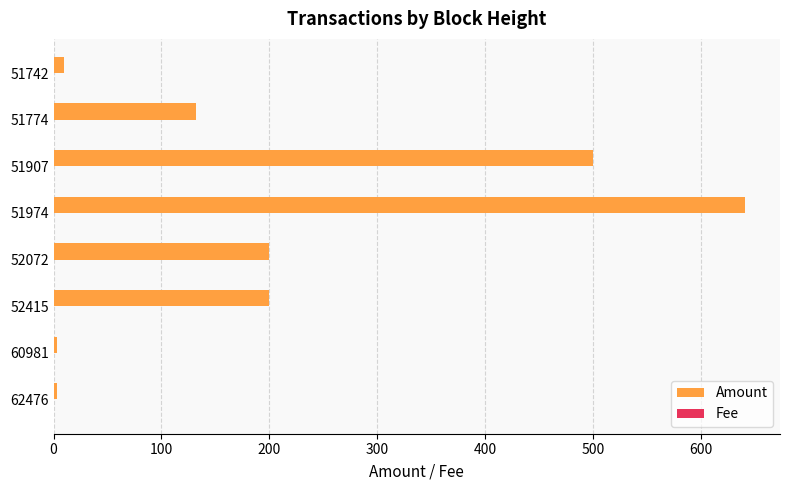

Which series has the largest total across all categories?

Amount